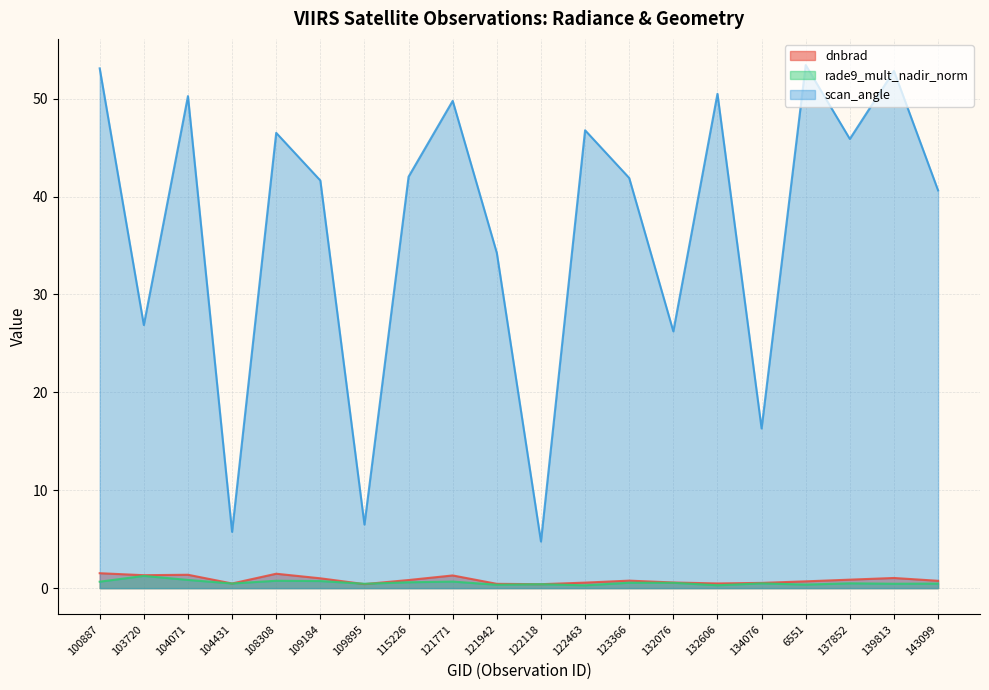

What is the minimum value shown in the chart?

0.3